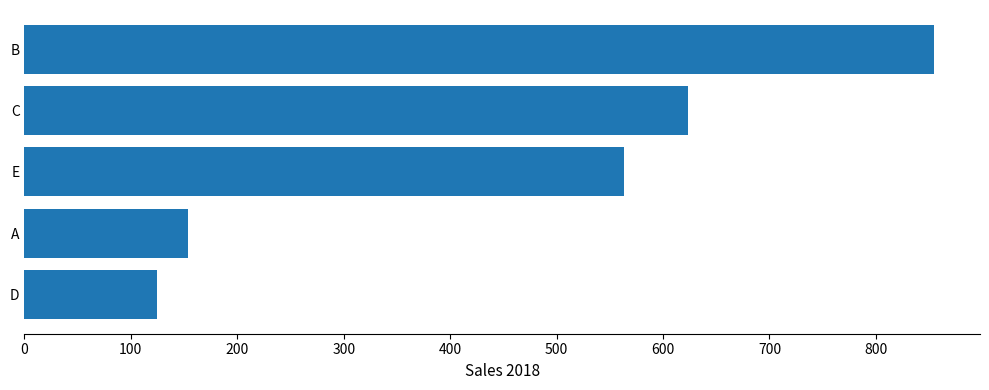

What is the maximum value shown in the chart?

855